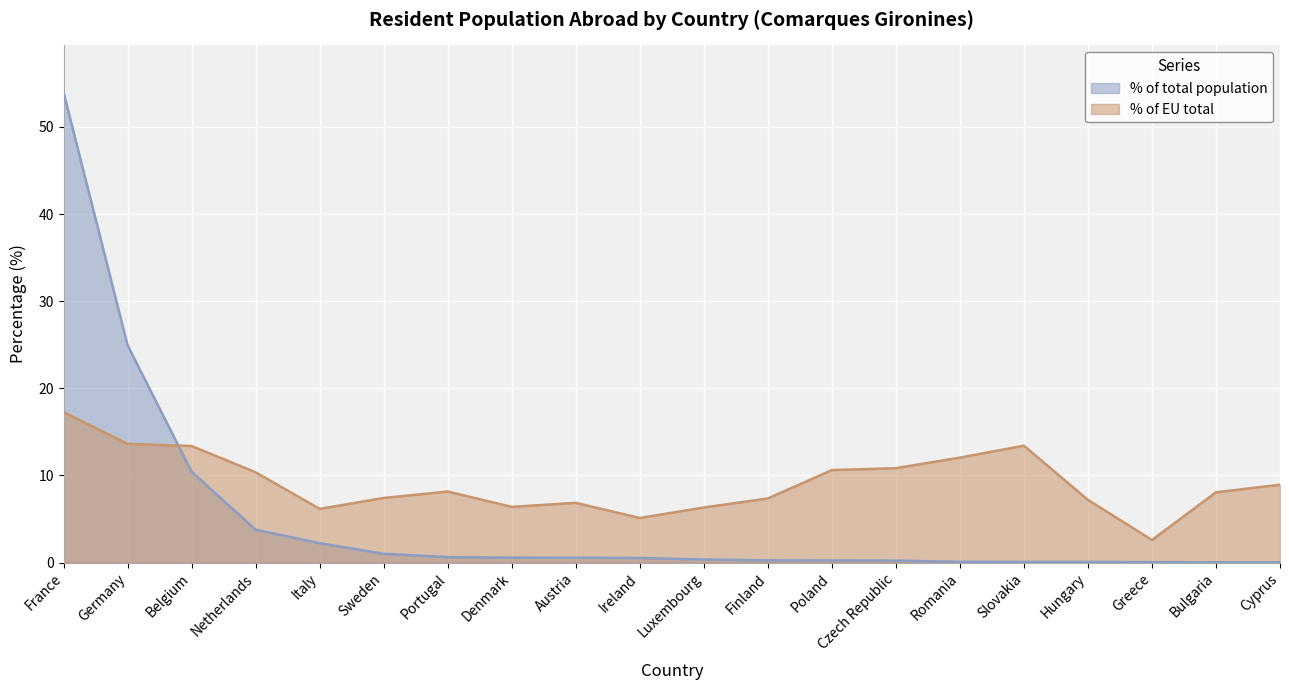

Does the chart display data point markers on the line(s)?

No